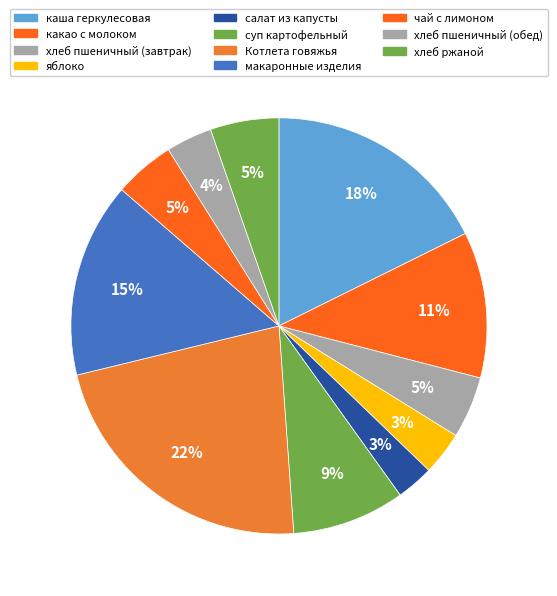

Does any single category account for the majority?

No